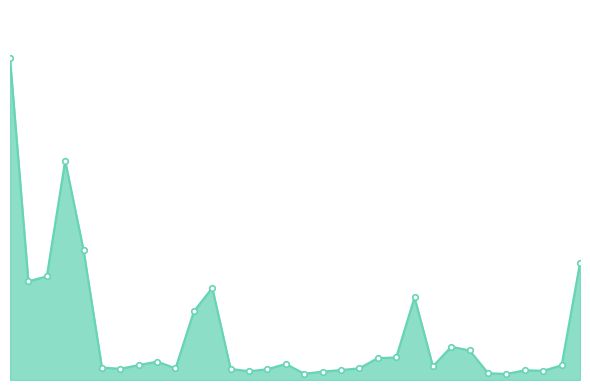

At which label is the value closest to 334452?

United Kingdom